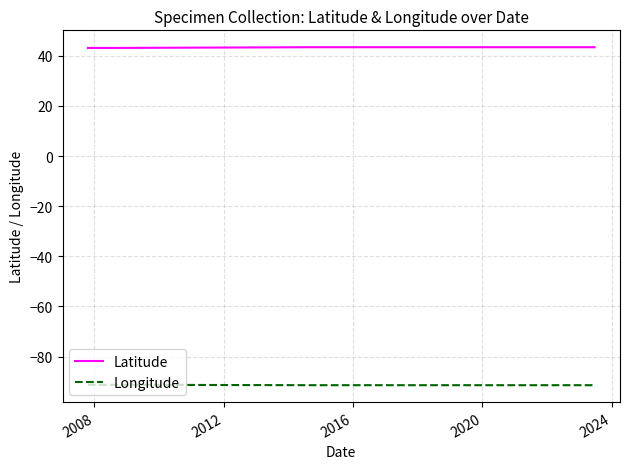

True or false: Latitude and Longitude cross at least once.

False